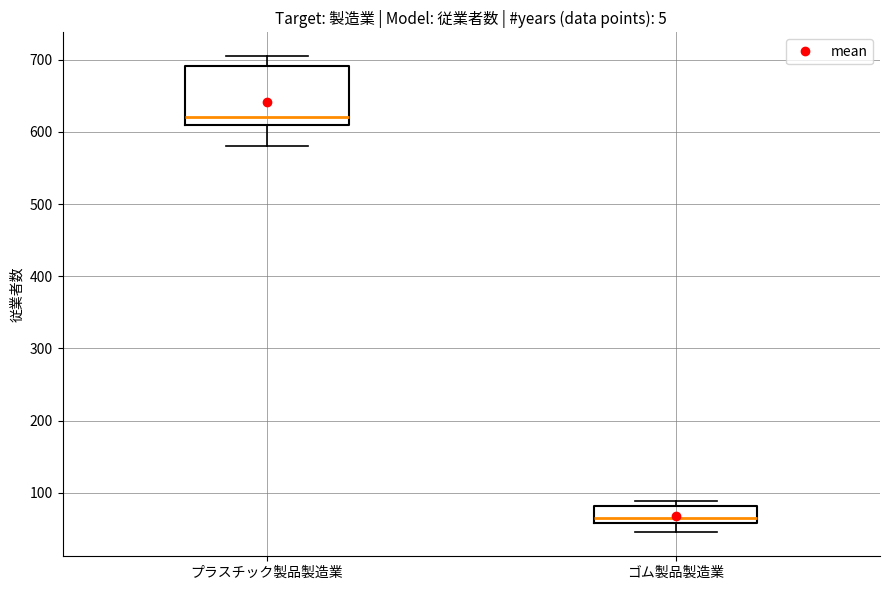

Which box has the highest median line?

プラスチック製品製造業